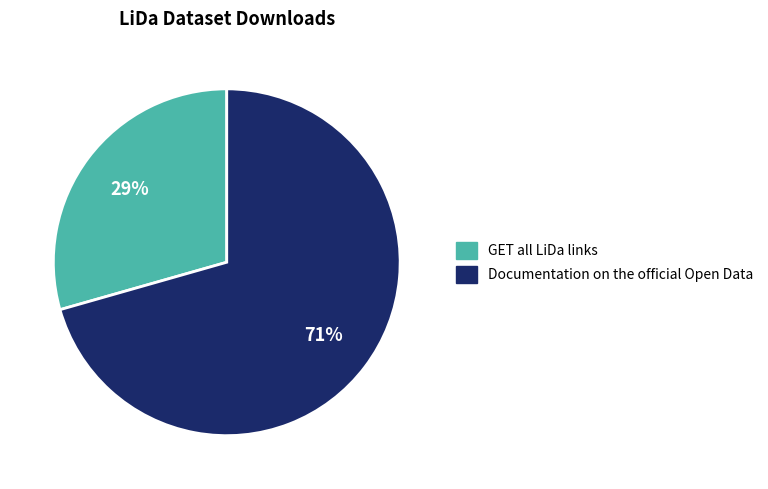

How many slices are in this pie chart?

2